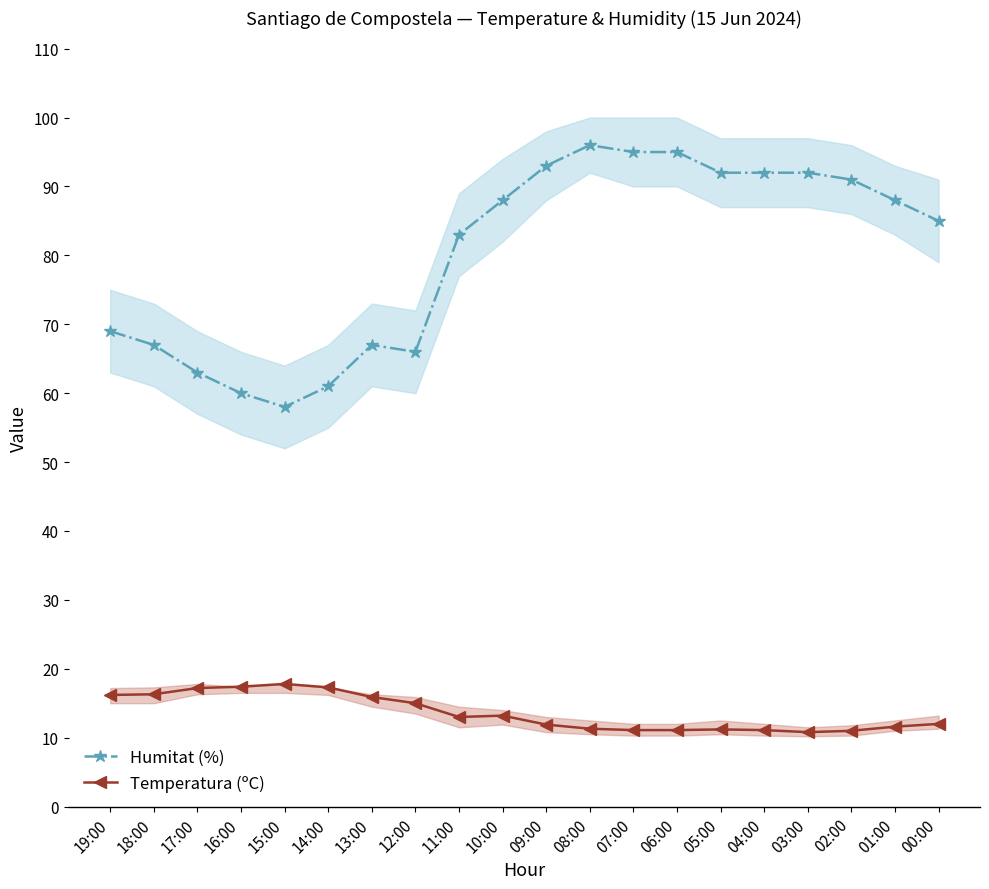

Reading right to left, what are all the values shown in this chart?

Humitat (%): 85.0	88.0	91.0	92.0	92.0	92.0	95.0	95.0	96.0	93.0	88.0	83.0	66.0	67.0	61.0	58.0	60.0	63.0	67.0	69.0
Temperatura (ºC): 12.0	11.6	11.0	10.8	11.1	11.2	11.1	11.1	11.3	11.9	13.2	13.0	15.0	15.9	17.3	17.8	17.4	17.2	16.3	16.2